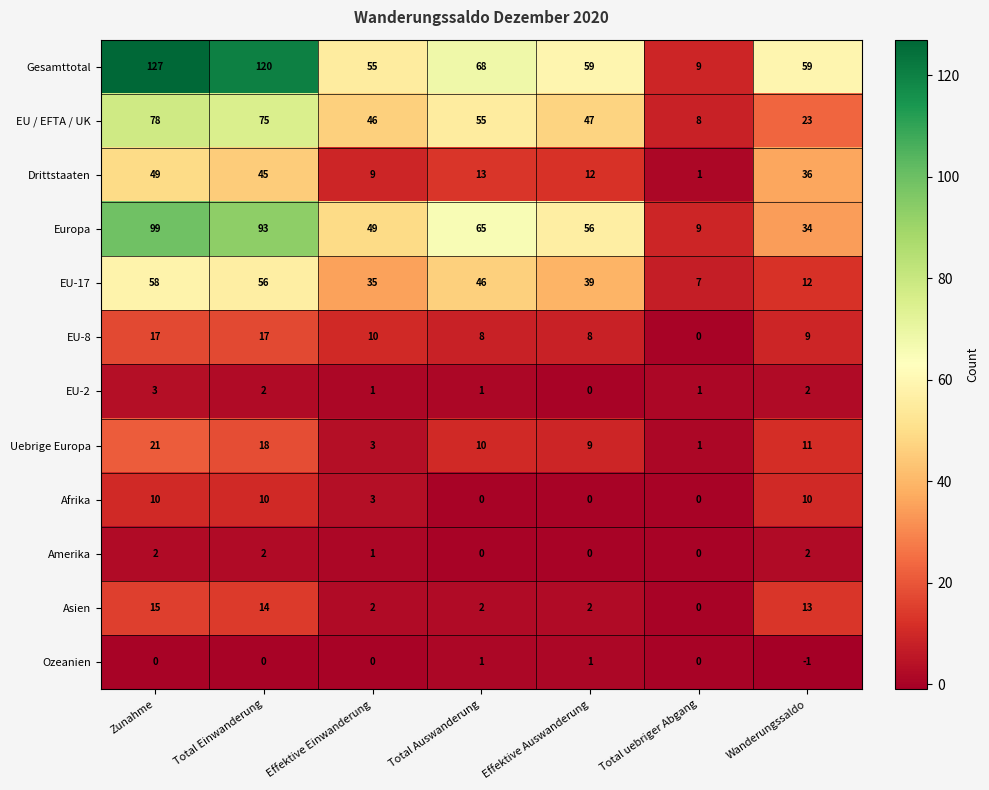

At which category is the sum across all series the highest?

Zunahme